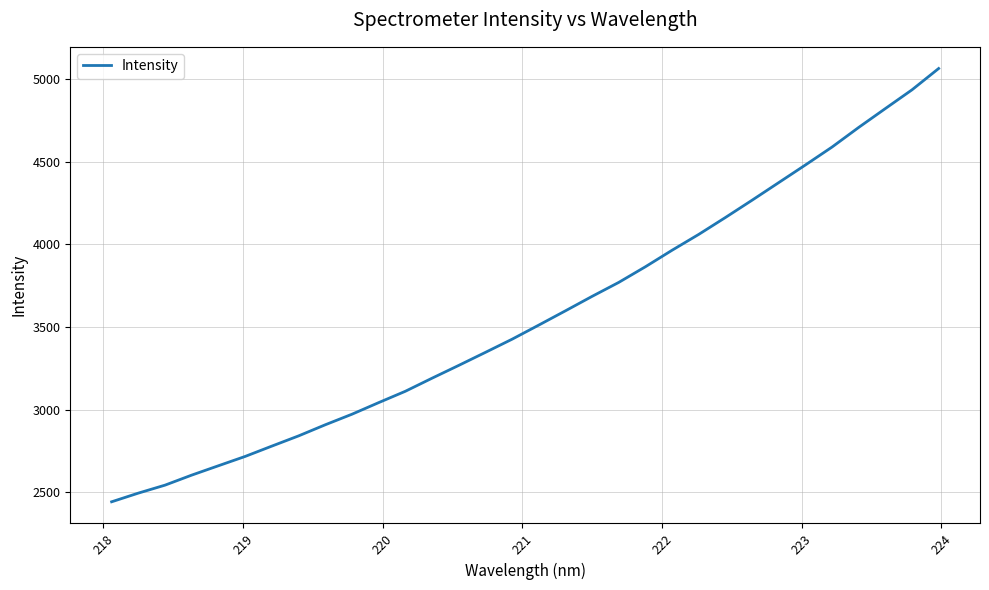

What is the minimum value shown in the chart?

2443.1